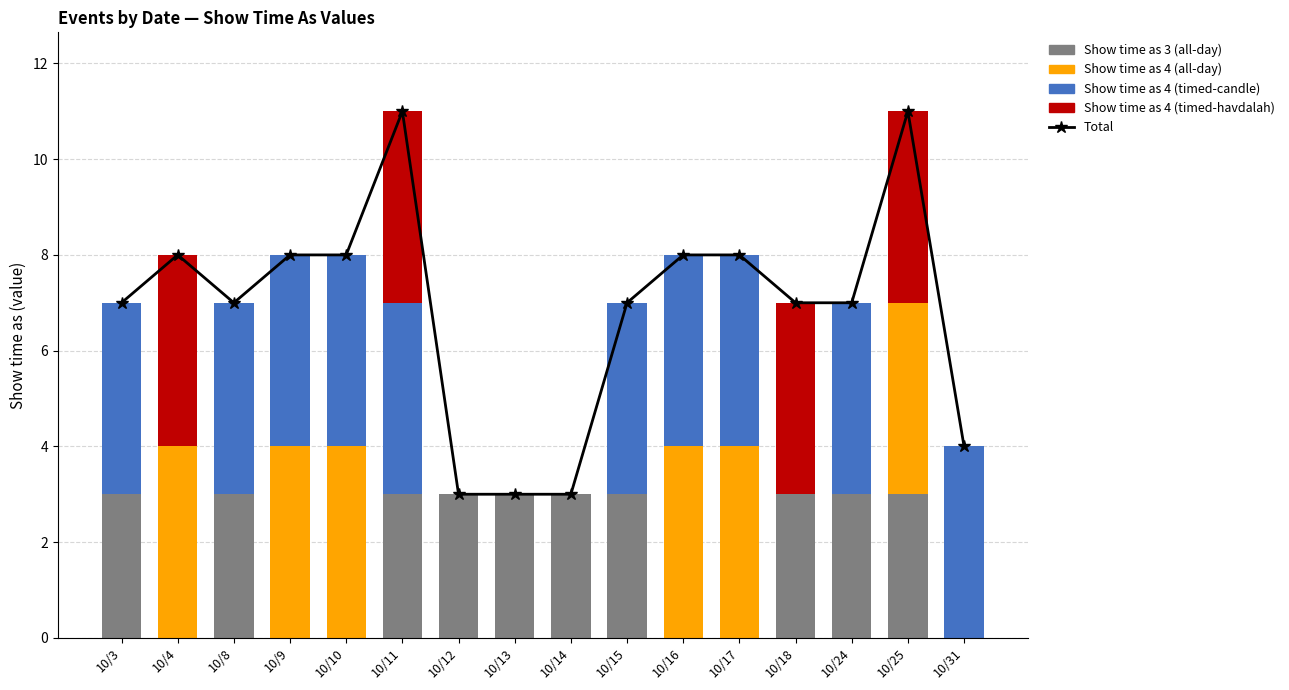

At 10/4, list the series in order from largest to smallest.

Total, Show time as 4 (all-day), Show time as 4 (timed-havdalah), Show time as 3 (all-day), Show time as 4 (timed-candle)